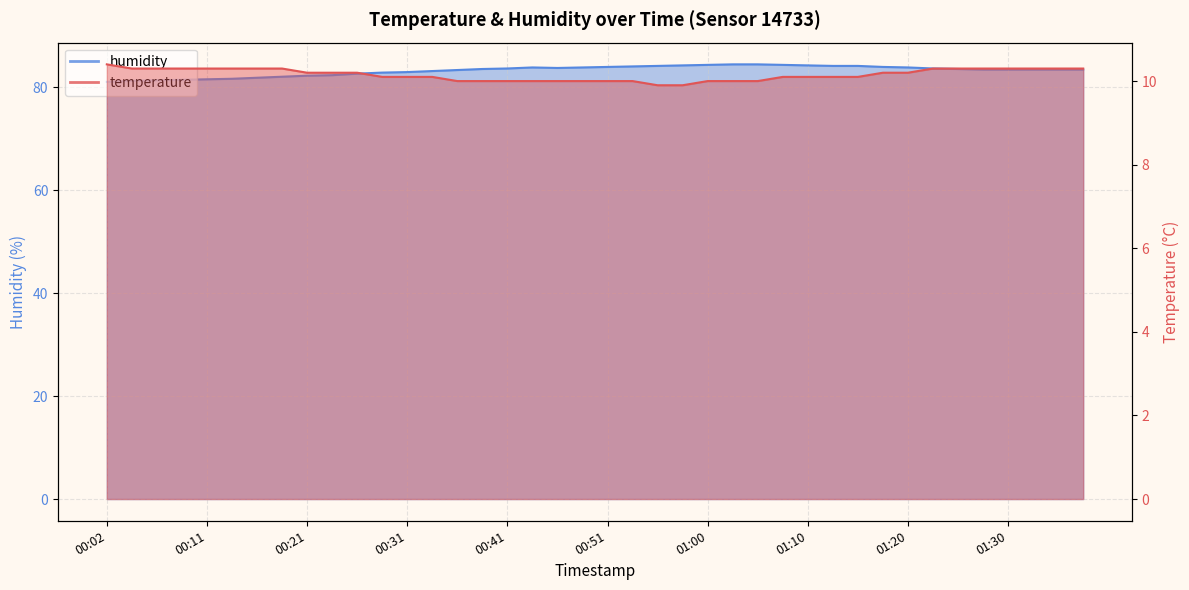

Reading left to right, what are all the values shown in this chart?

temperature: 00:02=10.4	00:04=10.3	00:07=10.3	00:09=10.3	00:11=10.3	00:14=10.3	00:16=10.3	00:19=10.3	00:21=10.2	00:24=10.2	00:26=10.2	00:28=10.1	00:31=10.1	00:33=10.1	00:36=10.0	00:38=10.0	00:41=10.0	00:43=10.0	00:46=10.0	00:48=10.0	00:51=10.0	00:53=10.0	00:55=9.9	00:58=9.9	01:00=10.0	01:03=10.0	01:05=10.0	01:08=10.1	01:10=10.1	01:12=10.1	01:15=10.1	01:17=10.2	01:20=10.2	01:22=10.3	01:25=10.3	01:27=10.3	01:30=10.3	01:32=10.3	01:34=10.3	01:37=10.3
humidity: 00:02=81.0	00:04=81.2	00:07=81.3	00:09=81.4	00:11=81.5	00:14=81.6	00:16=81.8	00:19=82.0	00:21=82.2	00:24=82.3	00:26=82.6	00:28=82.8	00:31=82.9	00:33=83.1	00:36=83.3	00:38=83.5	00:41=83.6	00:43=83.8	00:46=83.7	00:48=83.8	00:51=83.9	00:53=84.0	00:55=84.1	00:58=84.2	01:00=84.3	01:03=84.4	01:05=84.4	01:08=84.3	01:10=84.2	01:12=84.1	01:15=84.1	01:17=83.9	01:20=83.8	01:22=83.6	01:25=83.5	01:27=83.4	01:30=83.4	01:32=83.4	01:34=83.4	01:37=83.4